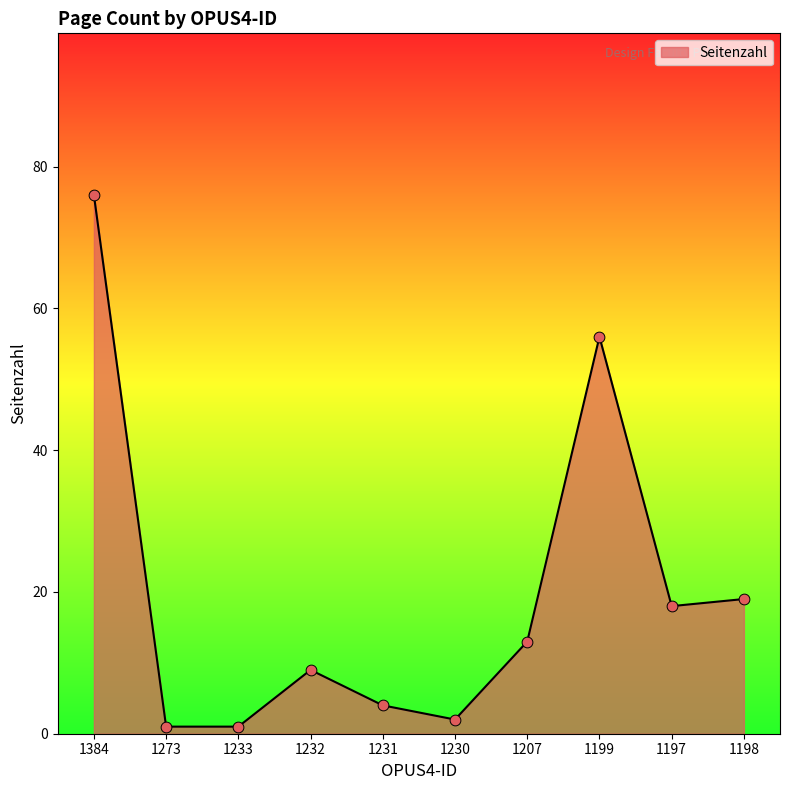

Between 1207 and 1233, which is larger?

1207